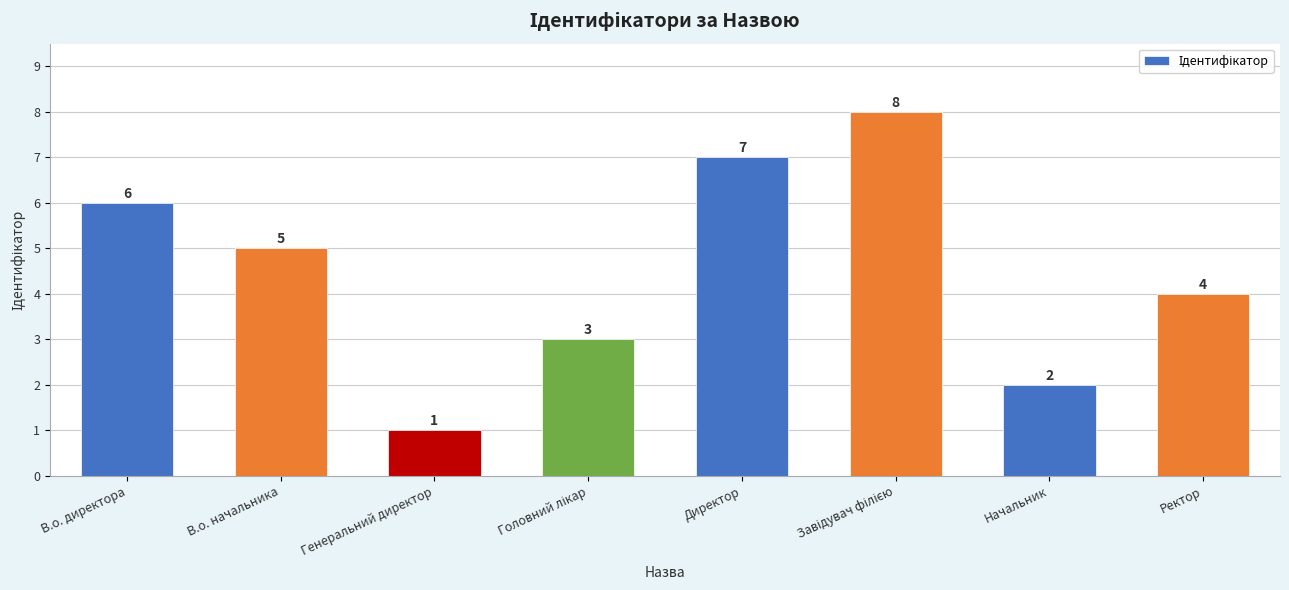

What position from the left is В.о. начальника?

2